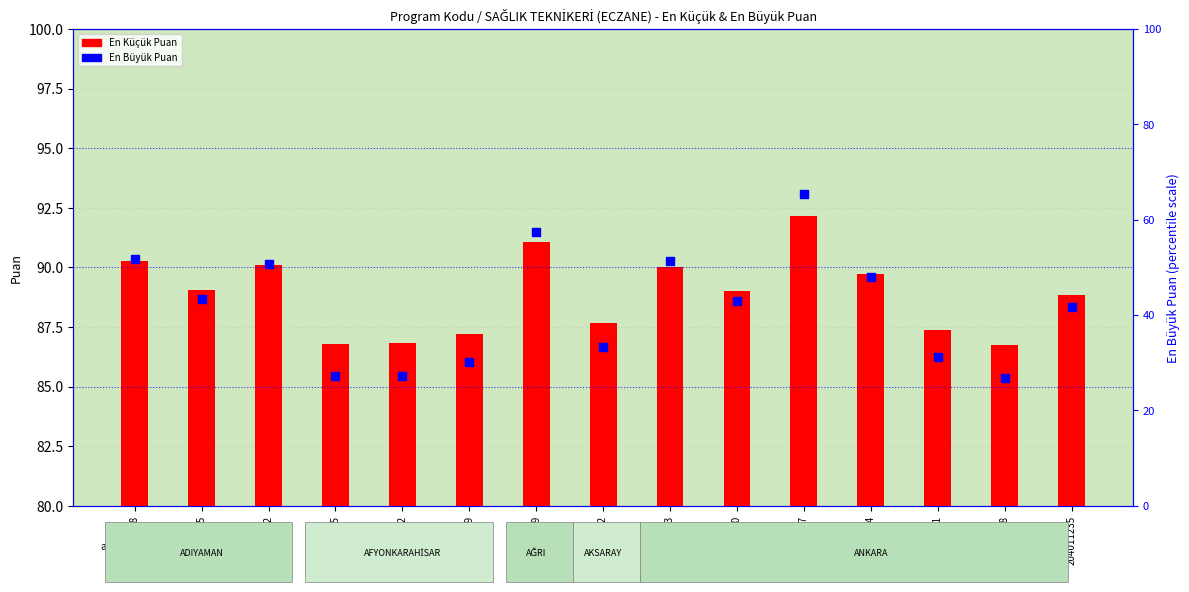

What are all the series names shown in the legend?

En Küçük Puan, En Büyük Puan